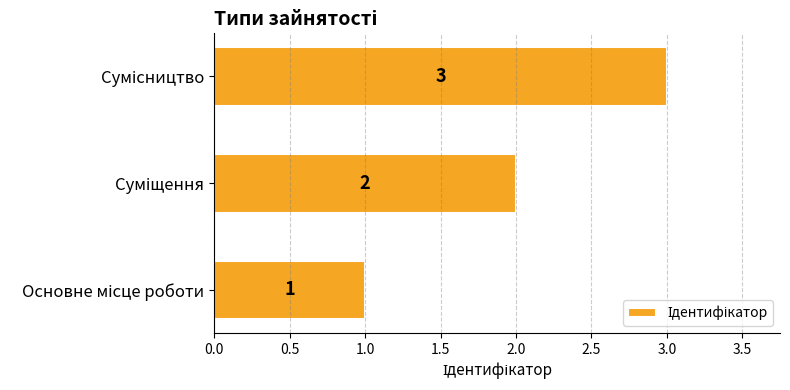

How many data points are less than 2?

1